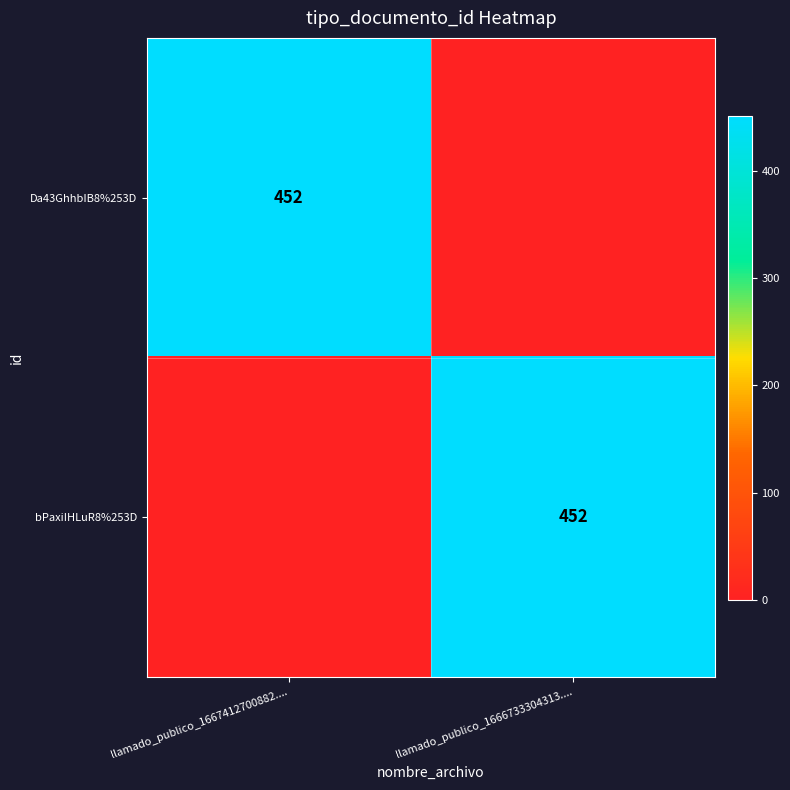

True or false: bPaxiIHLuR8%253D has a value of 638 at llamado_publico_1666733304313.....

False